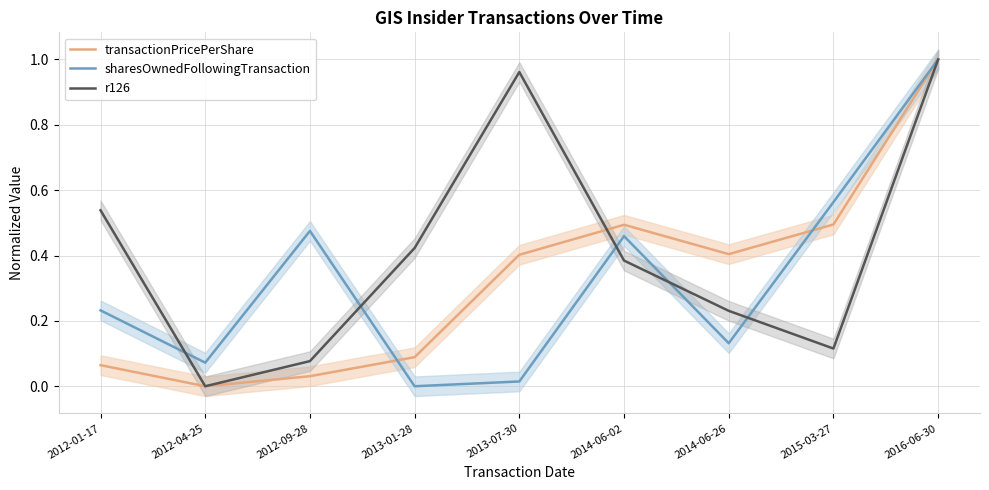

What is the sum of all transactionPricePerShare values?

3.0